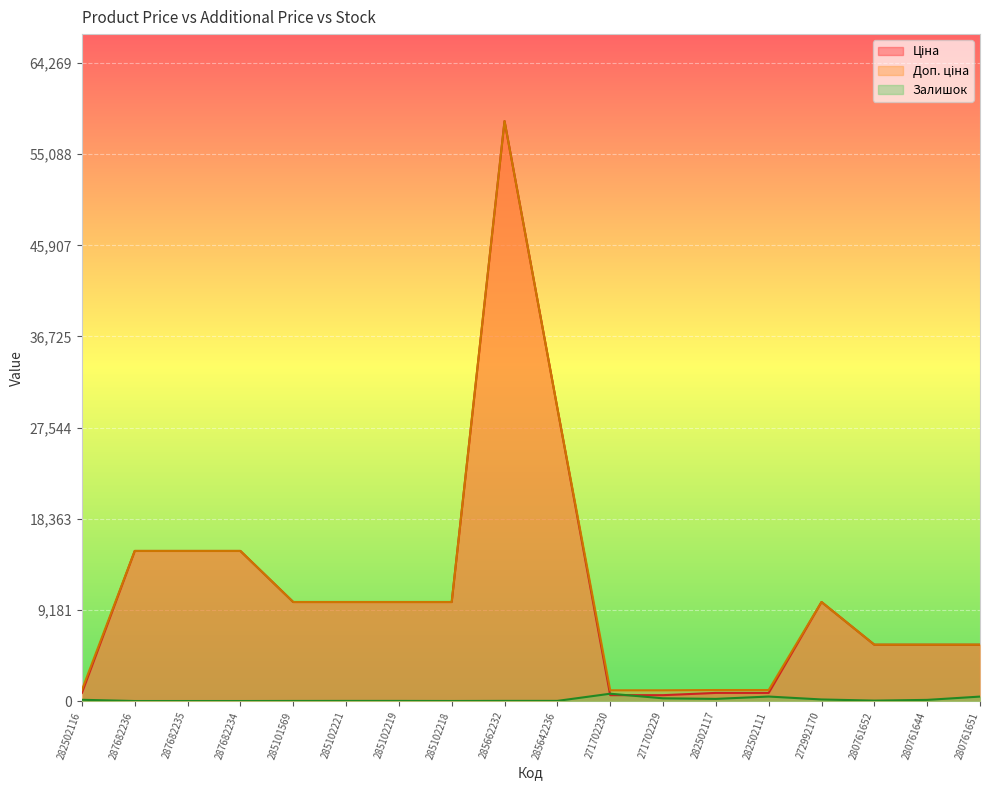

Is it true that Ціна equals 16464.0 at 272992170?

False